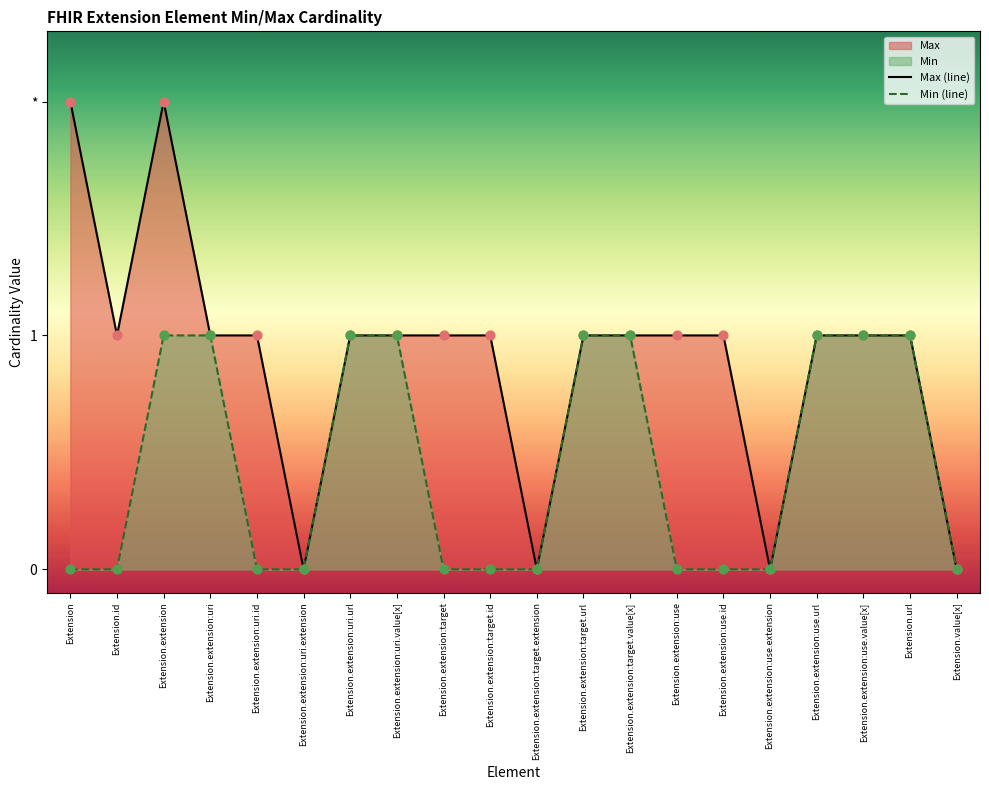

Is the value of Max (line) at Extension.extension:uri.value[x] greater than the value of Min (line) at Extension.extension:target?

Yes